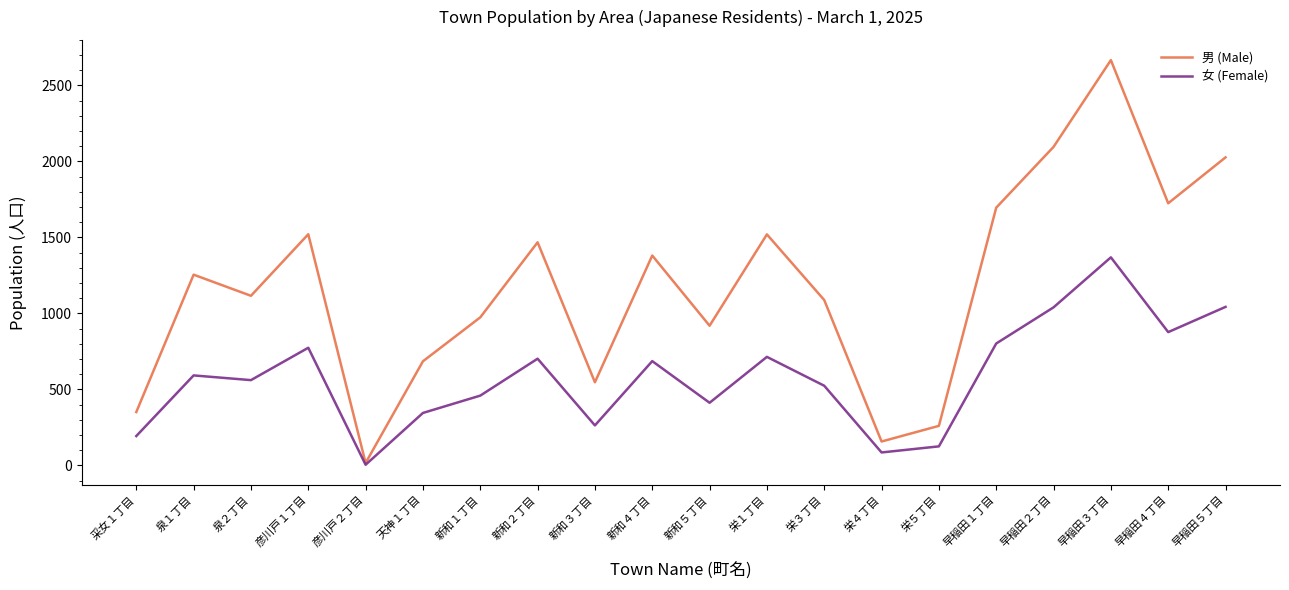

What is the sum of all 女 (Female) values?

11570